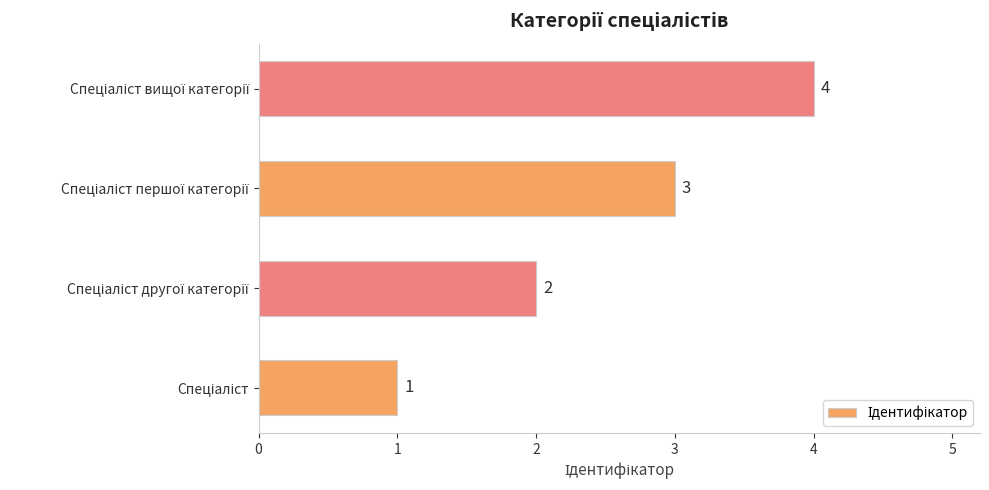

What is the difference between the maximum and minimum values?

3